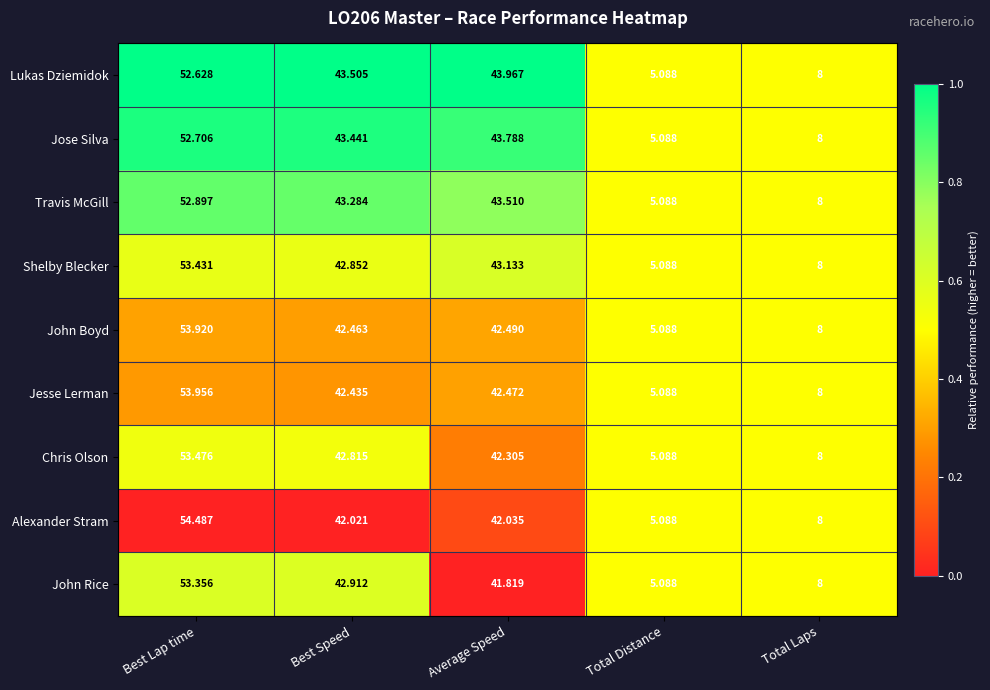

Which series has the widest spread of values?

Alexander Stram